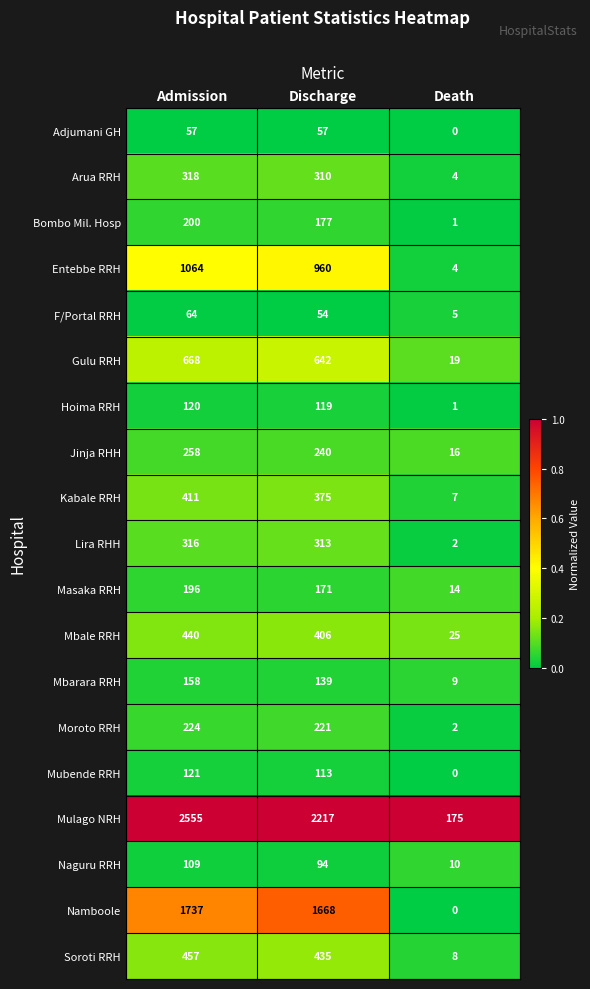

True or false: Mbale RRH has a value of 13 at Death.

False